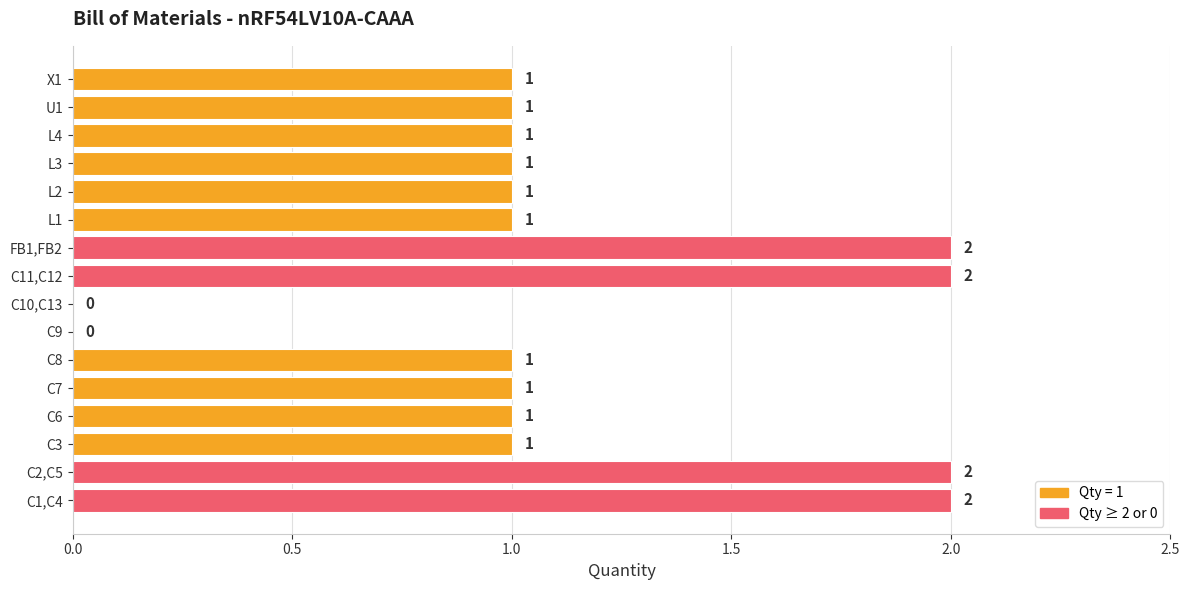

How many categories are shown in the chart?

16